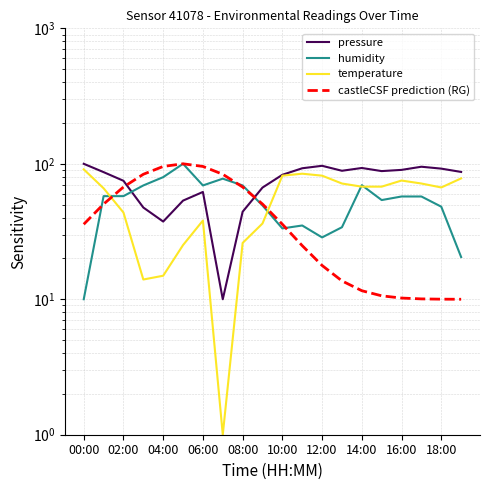

What are all the series names shown in the legend?

pressure, humidity, temperature, castleCSF prediction (RG)